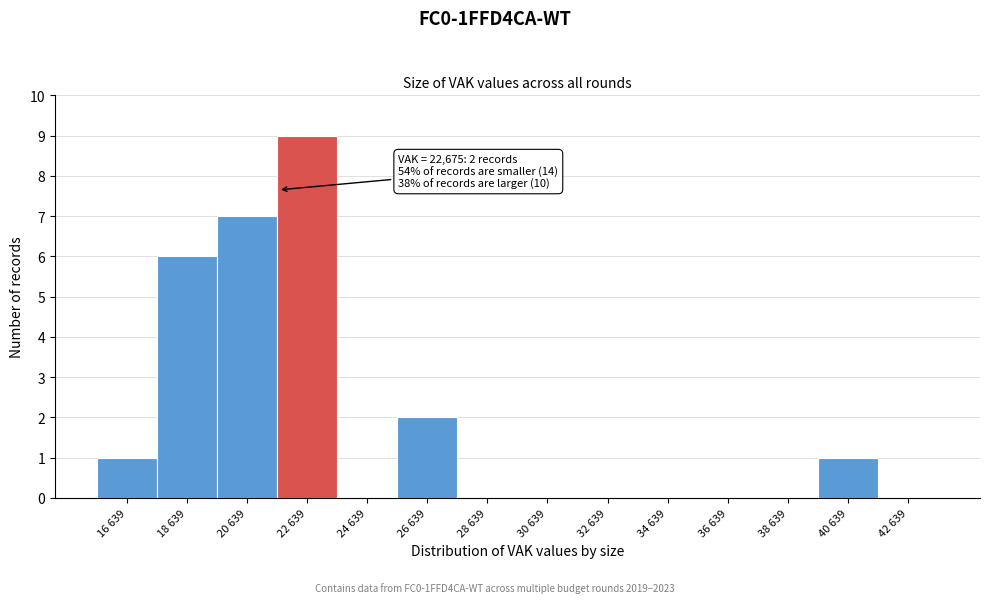

Reading right to left, extract all data points from this chart.

42 639=0	40 639=1	38 639=0	36 639=0	34 639=0	32 639=0	30 639=0	28 639=0	26 639=2	24 639=0	22 639=9	20 639=7	18 639=6	16 639=1